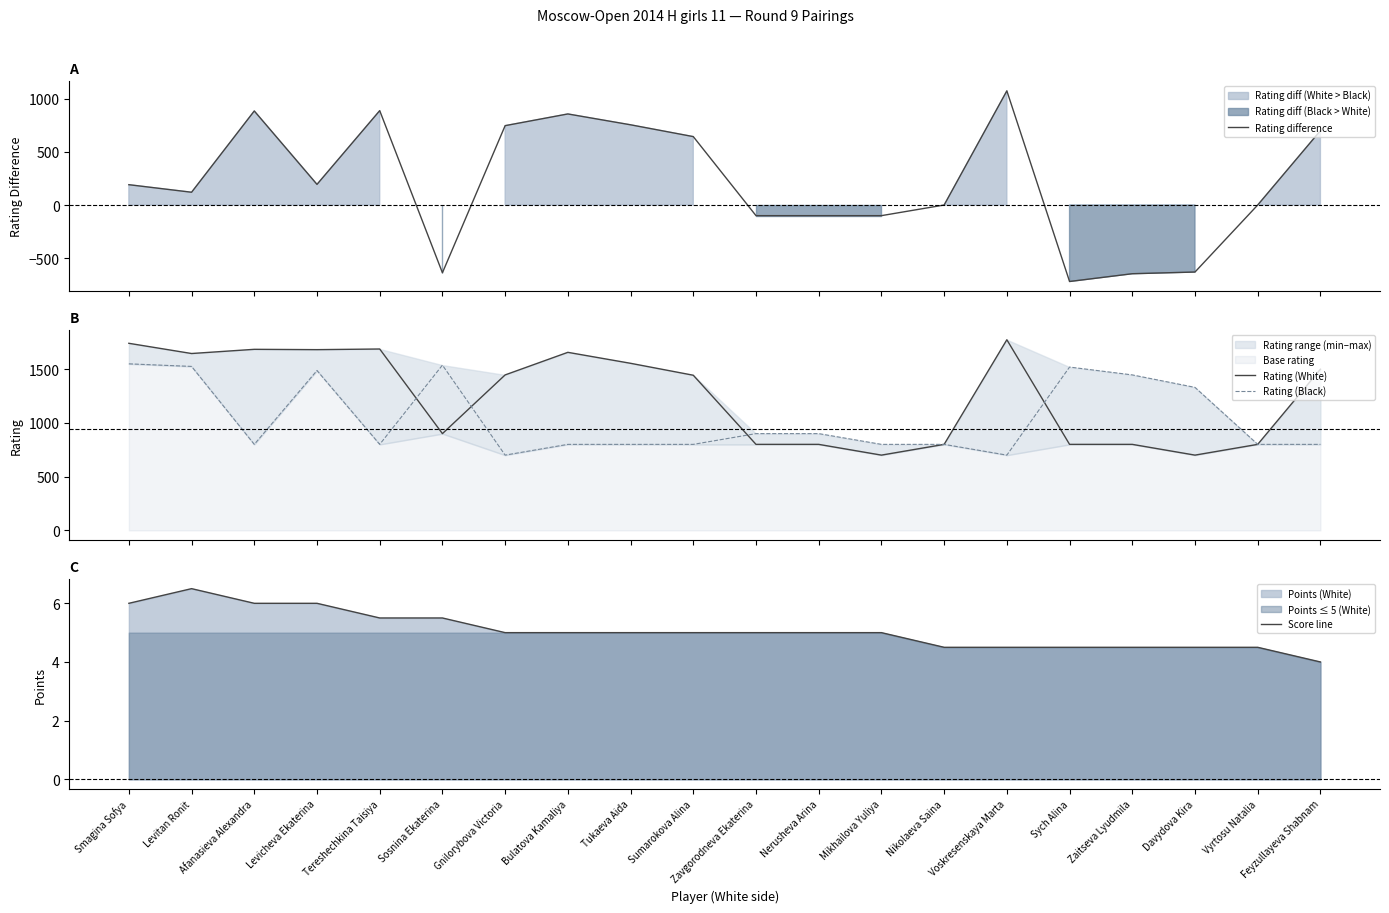

What is the spread (max minus min) of values at Bulatova Kamaliya?

1651.0